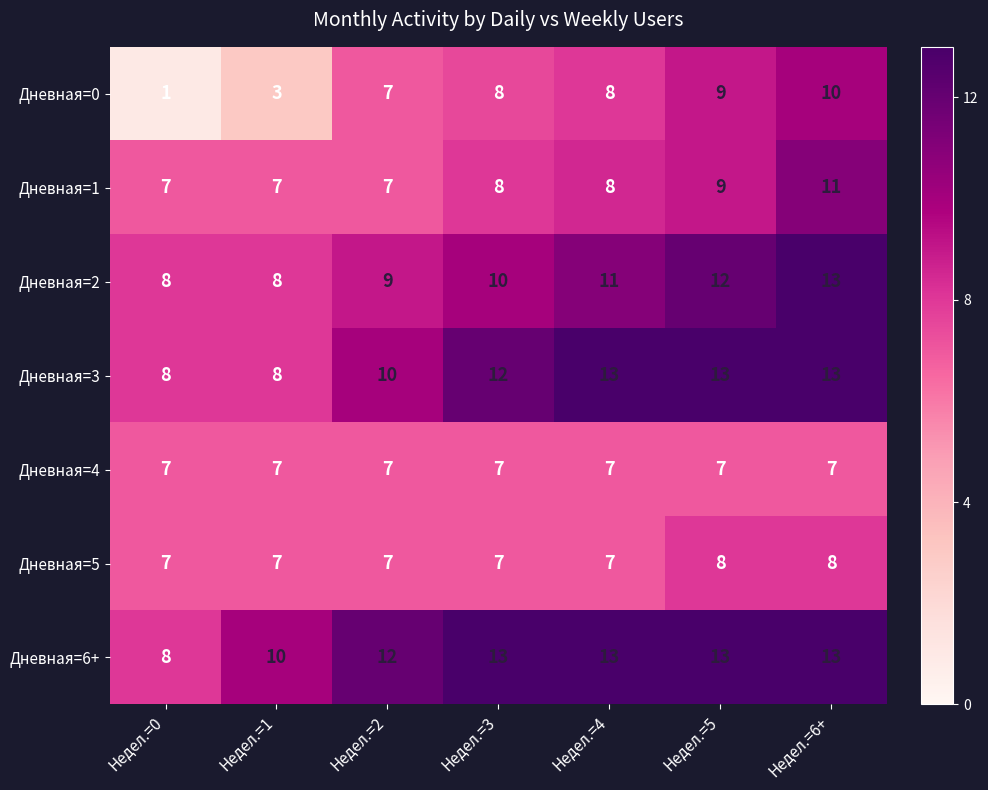

What is the difference between the highest and lowest values at Недел.=2?

5